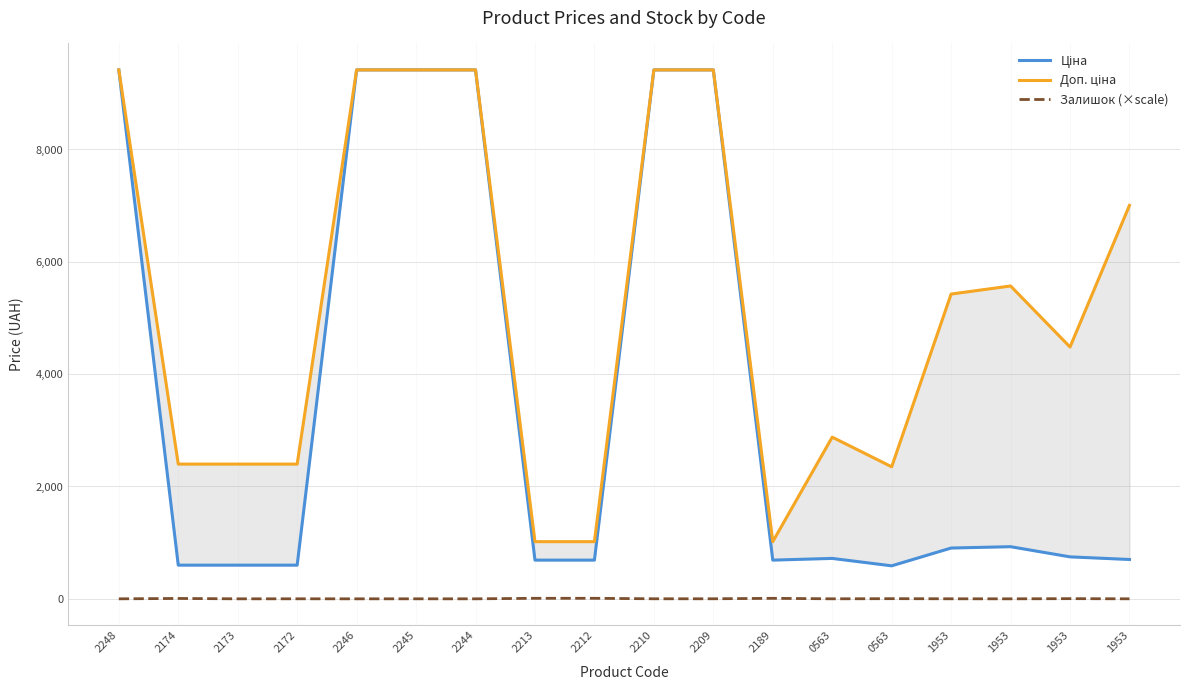

At which label is Доп. ціна closest to 5217?

1953